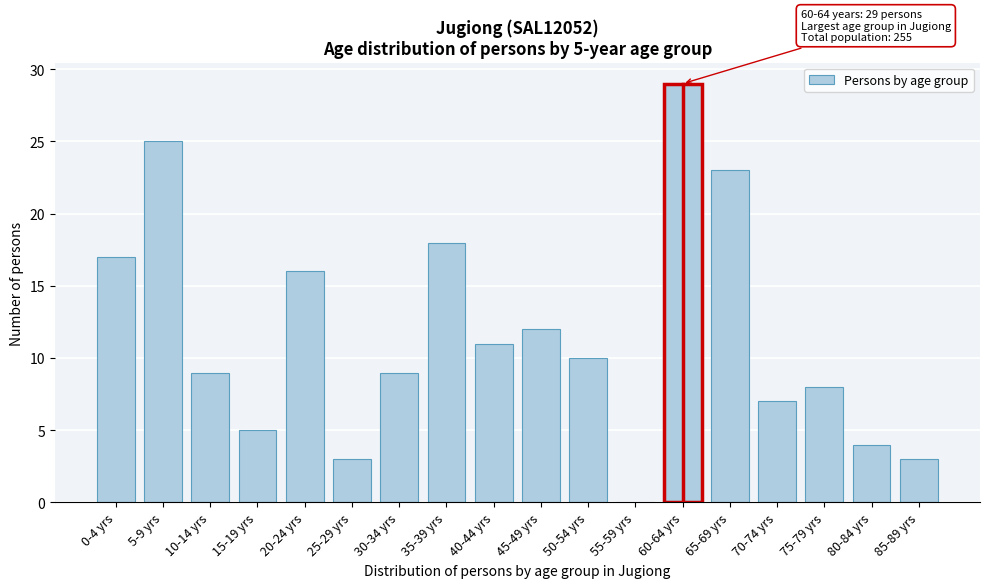

Reading right to left, what are all the values shown in this chart?

85-89 yrs=3	80-84 yrs=4	75-79 yrs=8	70-74 yrs=7	65-69 yrs=23	60-64 yrs=29	55-59 yrs=0	50-54 yrs=10	45-49 yrs=12	40-44 yrs=11	35-39 yrs=18	30-34 yrs=9	25-29 yrs=3	20-24 yrs=16	15-19 yrs=5	10-14 yrs=9	5-9 yrs=25	0-4 yrs=17